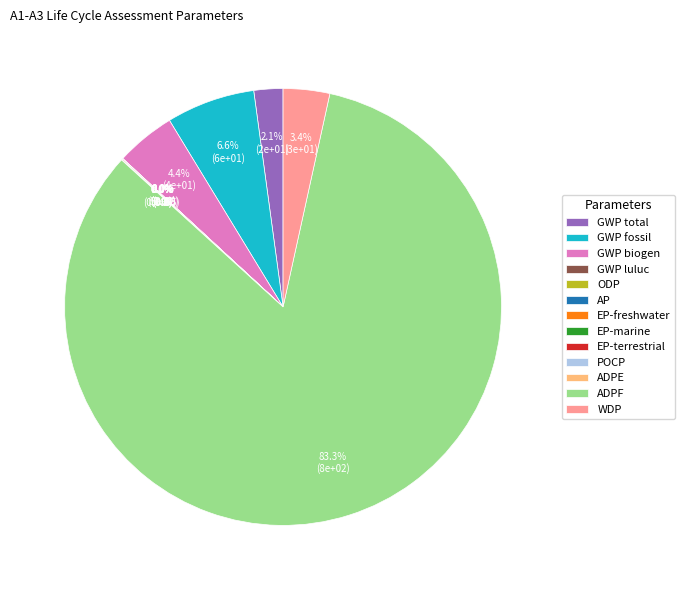

What is the largest slice in the pie chart?

ADPF